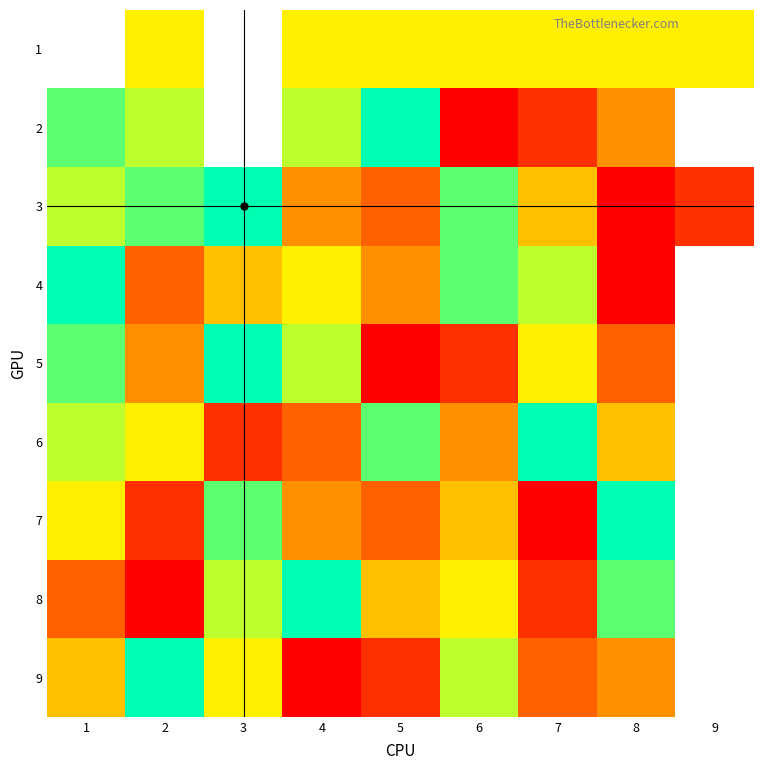

How many series are shown in this chart?

9